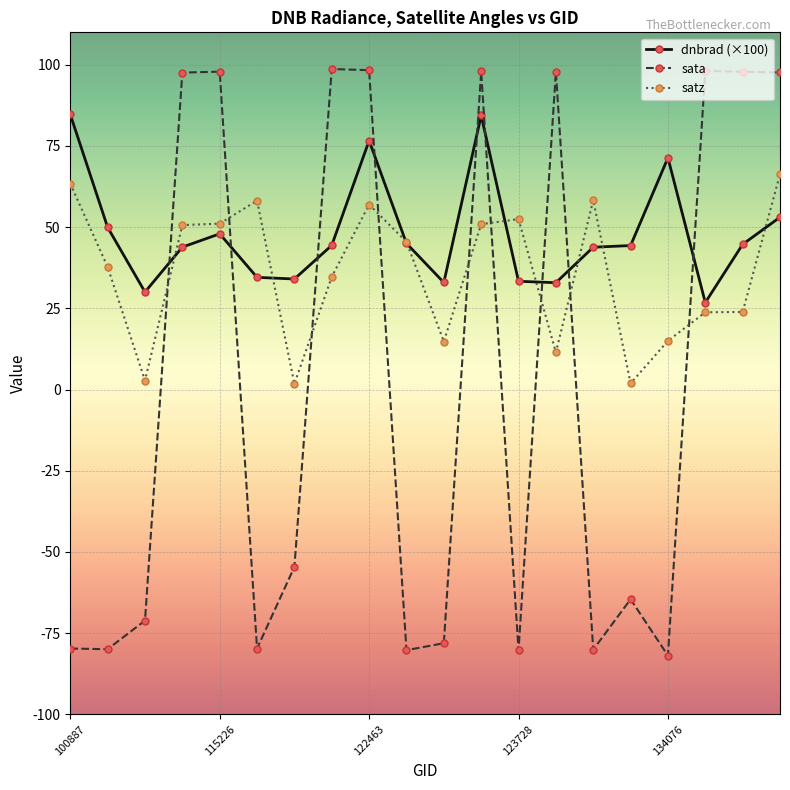

What is the maximum value for sata?

98.7